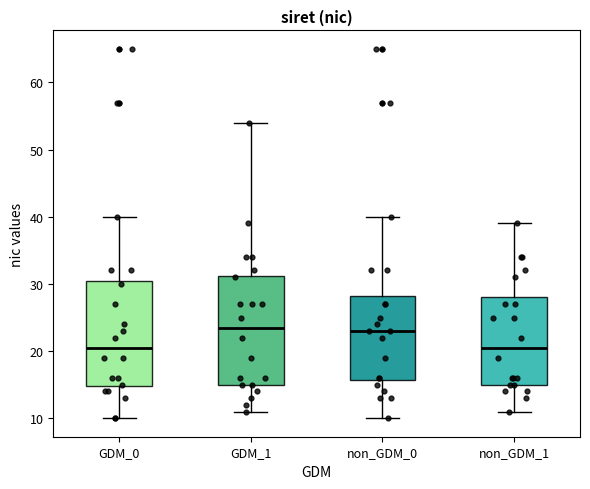

Reading left to right, transcribe this box plot: for each box, give where its median line is, the range the box spans, and where its two whiskers end, as read against the y-axis. The values are not printed on the chart, so give them approximately, as read against the axis.

GDM_0: median 21, box 15 to 31, whiskers 10 to 40
GDM_1: median 24, box 15 to 31, whiskers 11 to 54
non_GDM_0: median 23, box 16 to 28, whiskers 10 to 40
non_GDM_1: median 21, box 15 to 28, whiskers 11 to 39